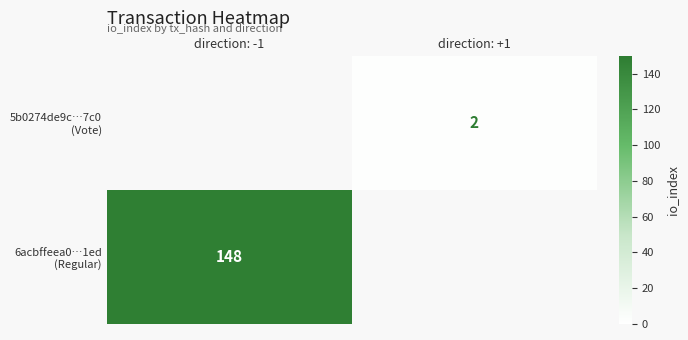

Which category has the highest value across all series?

direction: -1